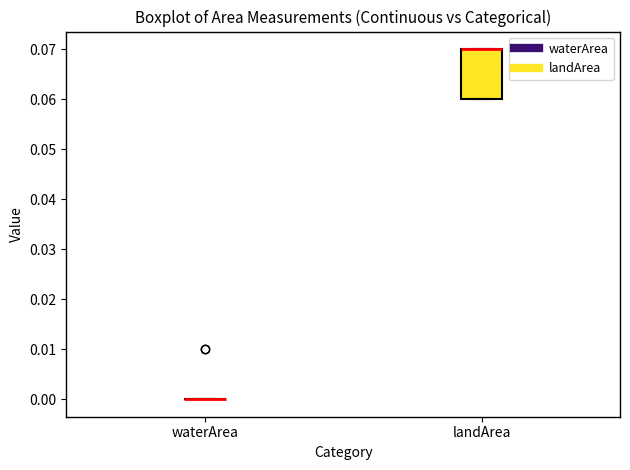

Comparing the boxes themselves (not the whiskers), which one is the tallest?

landArea